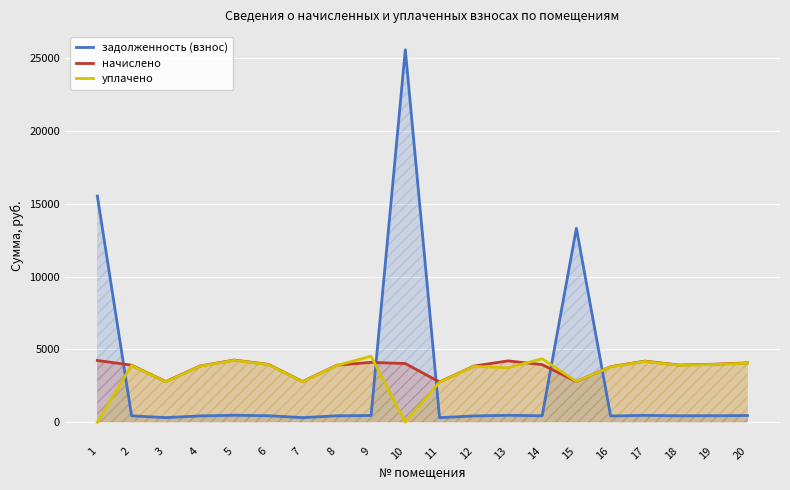

True or false: уплачено and задолженность (взнос) cross at least once.

True